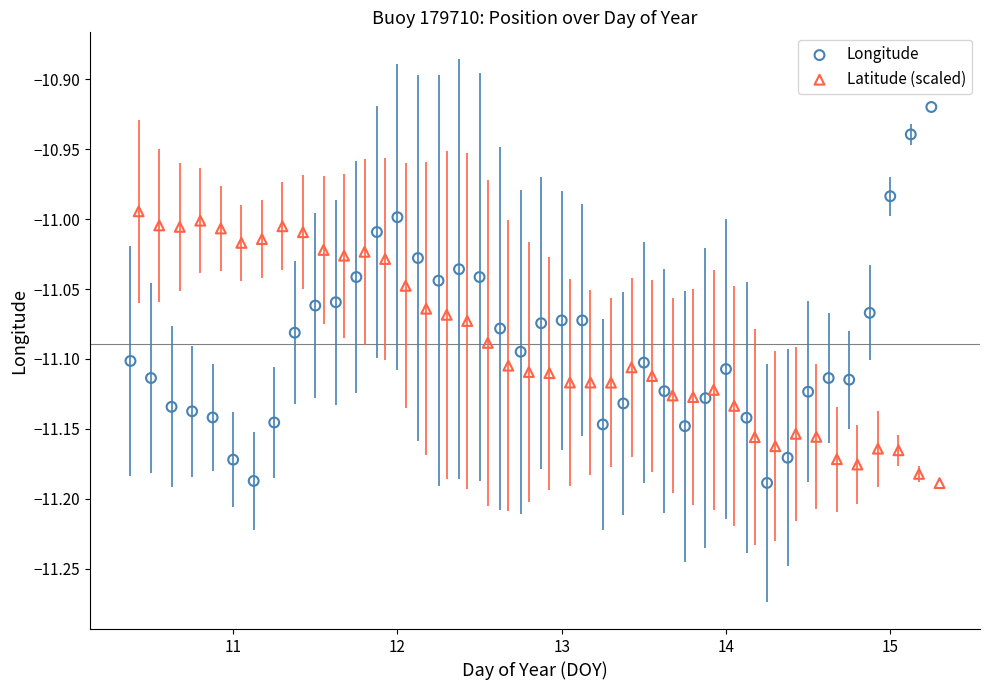

Which series reaches the maximum Y coordinate?

Longitude